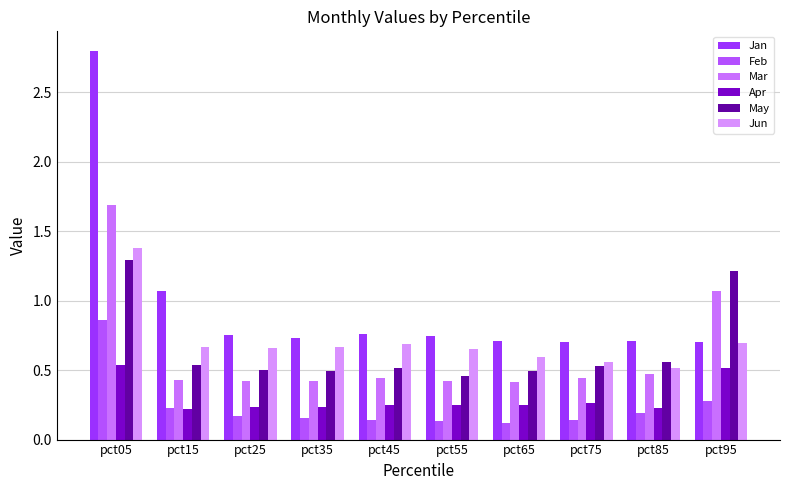

Between pct55 and pct85, which series saw the biggest shift?

Jun